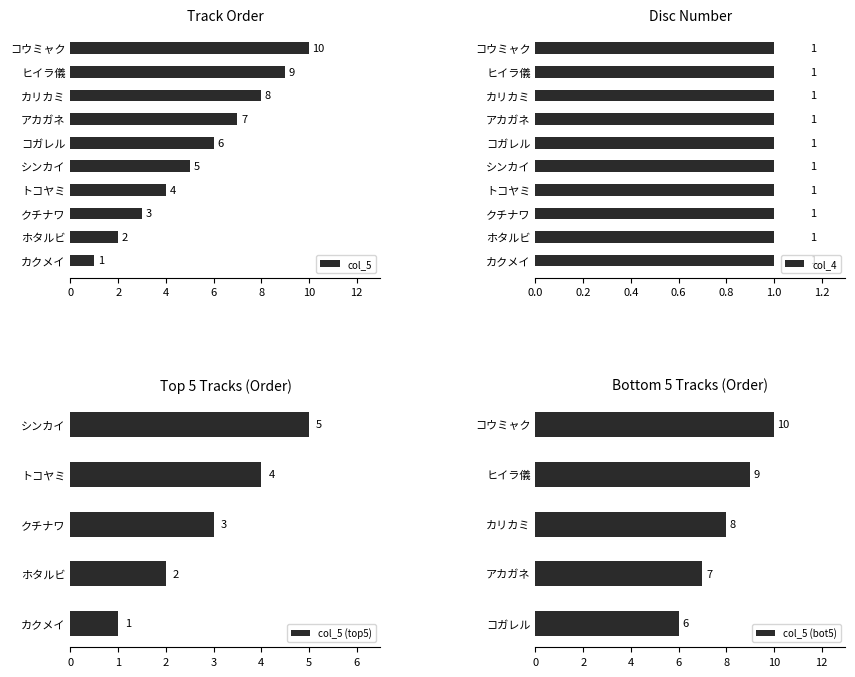

Approximately how many times larger is the value at アカガネ compared to ヒイラ儀?

0.8